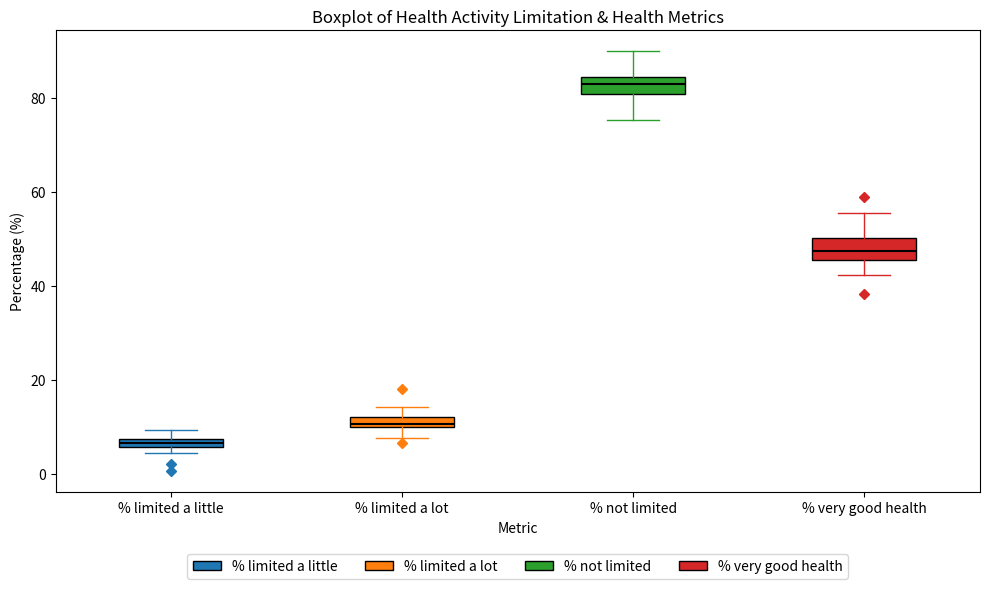

Where is the upper edge of the box for % not limited on the y-axis? The values are not printed on the chart, so give them approximately, as read against the axis.

84